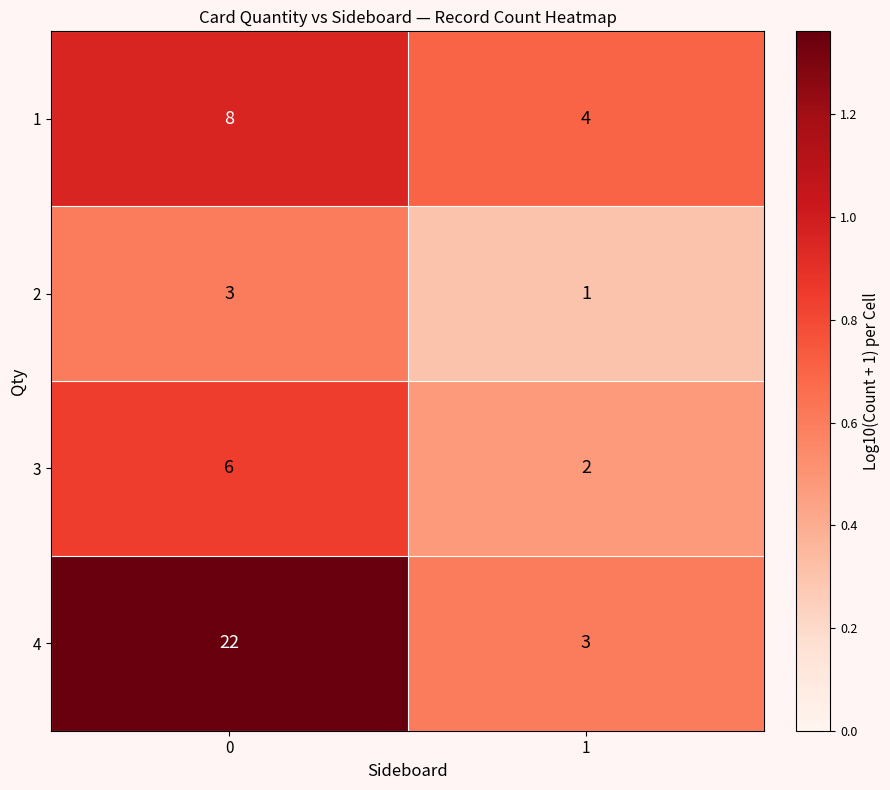

The 1 series shows 8 at 0. True or false?

True